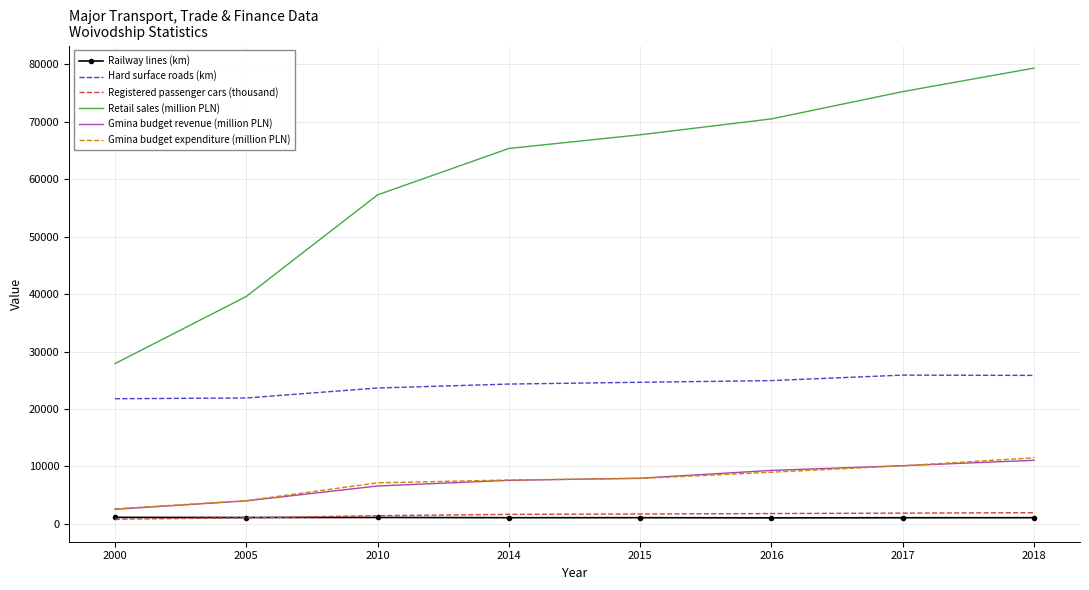

Which series has the largest range (max minus min)?

Retail sales (million PLN)